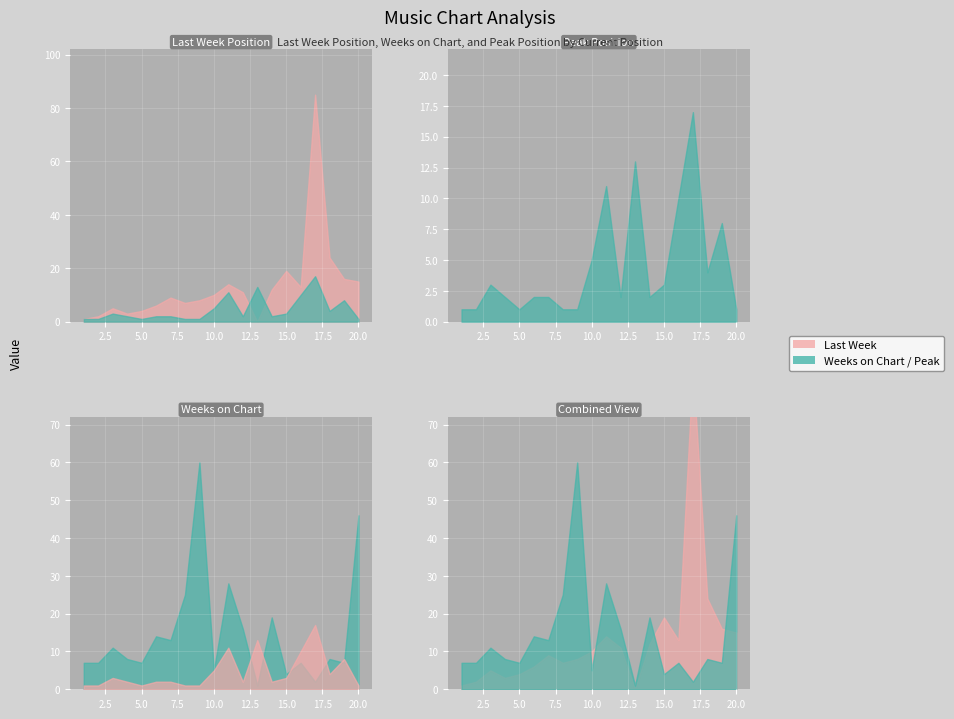

Reading right to left, extract all data points from this chart.

Last Week: 15	16	24	85	13	19	12	0	11	14	10	8	7	9	6	4	3	5	2	1
Weeks on Chart: 46	7	8	2	7	4	19	1	16	28	5	60	25	13	14	7	8	11	7	7
Peak Position: 1	8	4	17	10	3	2	13	2	11	5	1	1	2	2	1	2	3	1	1